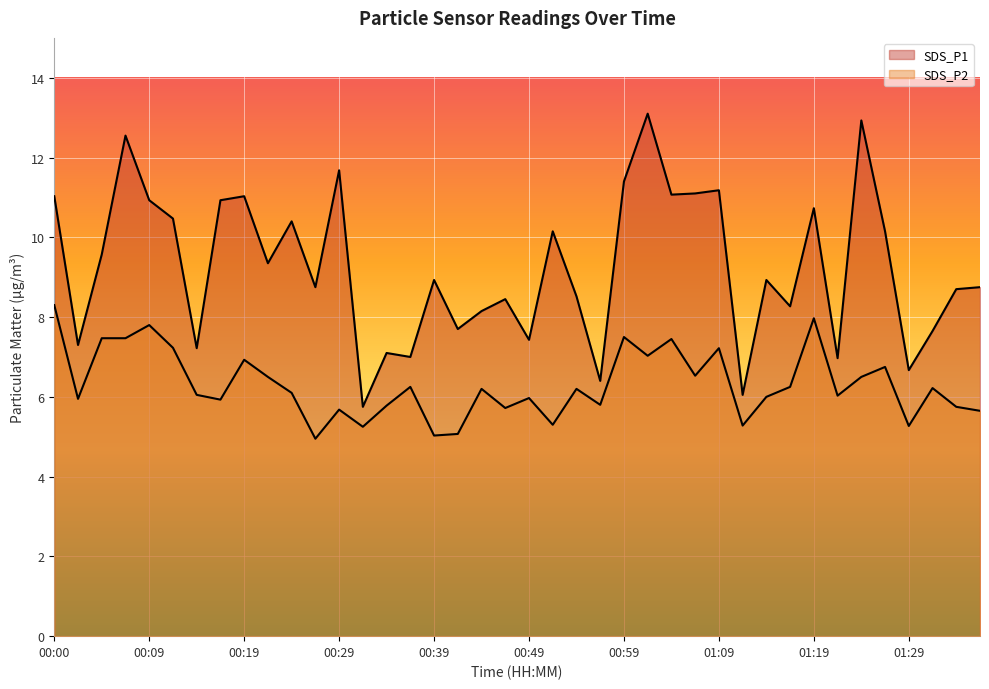

What is the lowest value of the SDS_P2 series?

5.0